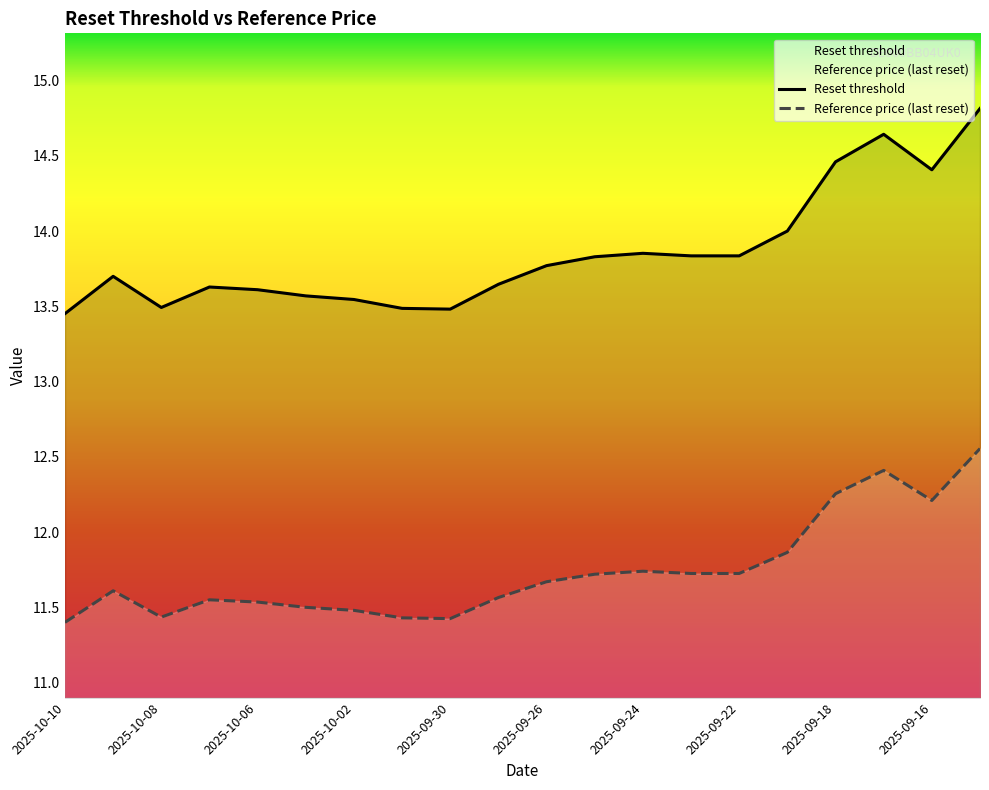

Rank the categories by Reset threshold value from highest to lowest.

2025-09-15, 2025-09-17, 2025-09-18, 2025-09-16, 2025-09-19, 2025-09-24, 2025-09-23, 2025-09-22, 2025-09-25, 2025-09-26, 2025-10-09, 2025-09-29, 2025-10-07, 2025-10-06, 2025-10-03, 2025-10-02, 2025-10-08, 2025-10-01, 2025-09-30, 2025-10-10